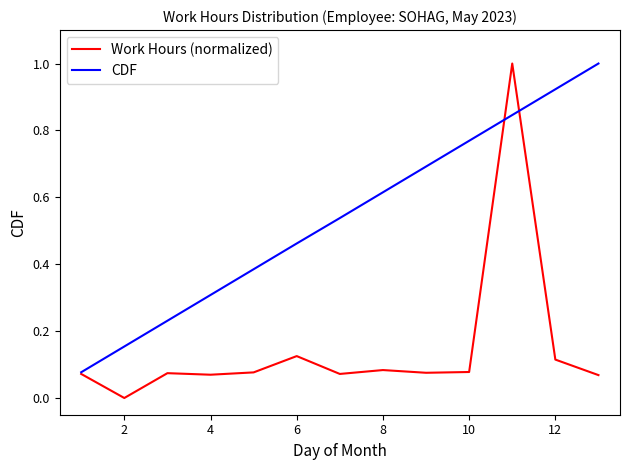

List the series in order of their overall mean, lowest first.

Work Hours (normalized), CDF